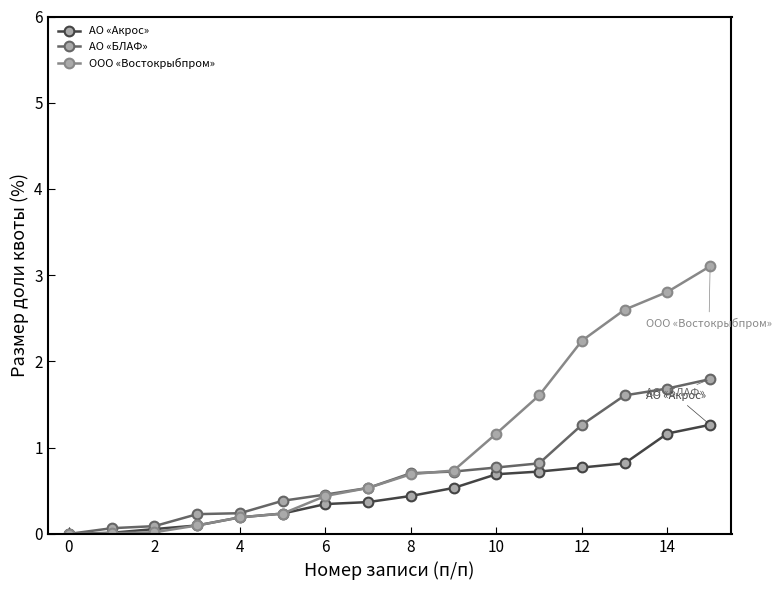

Is this an area chart (filled region under the line)?

No